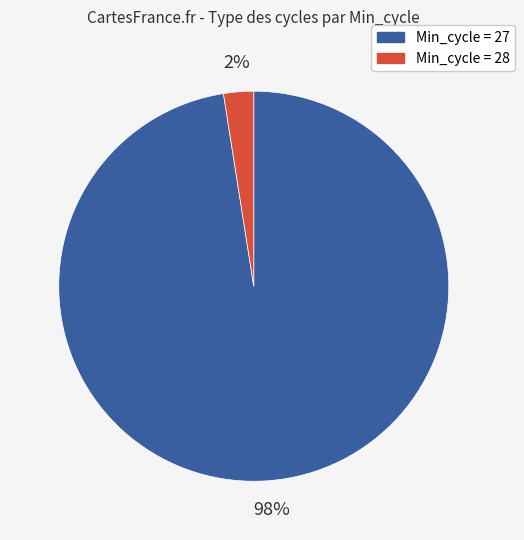

How many segments does this pie chart have?

2